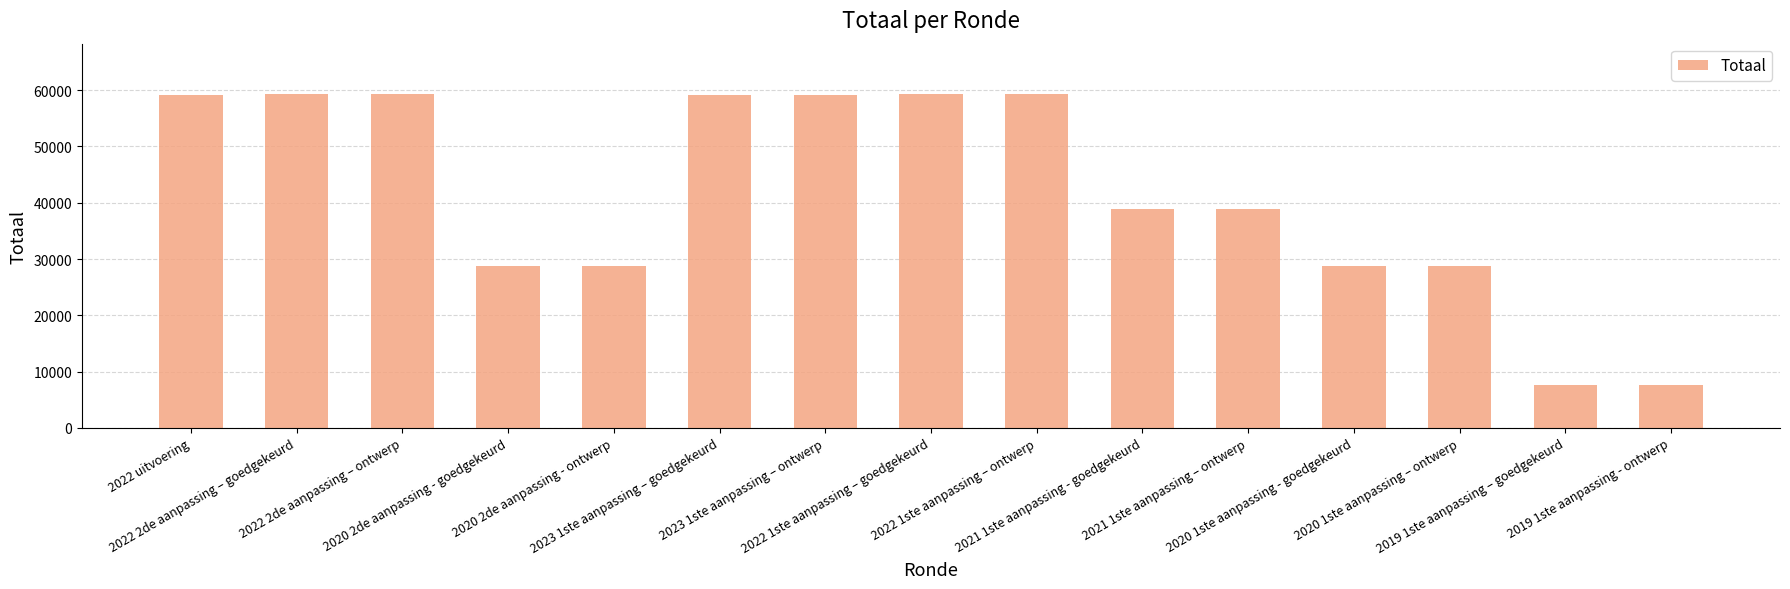

What is the average value?

41527